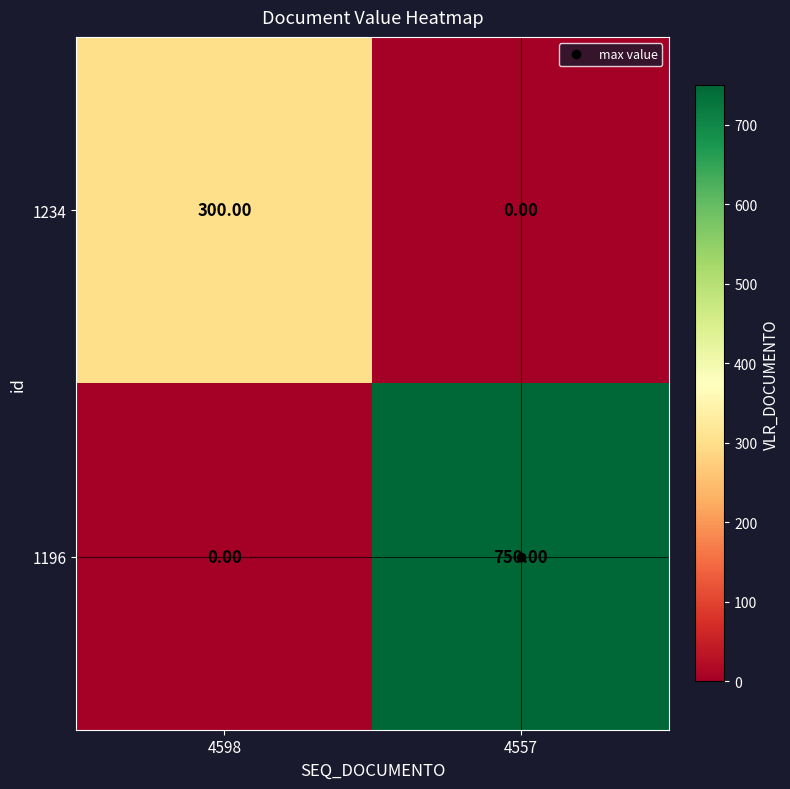

How many categories are shown in the chart?

2